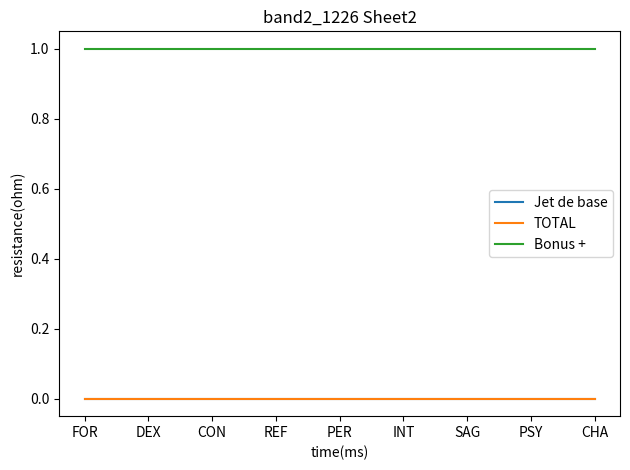

What is the average value of the Bonus + series?

1